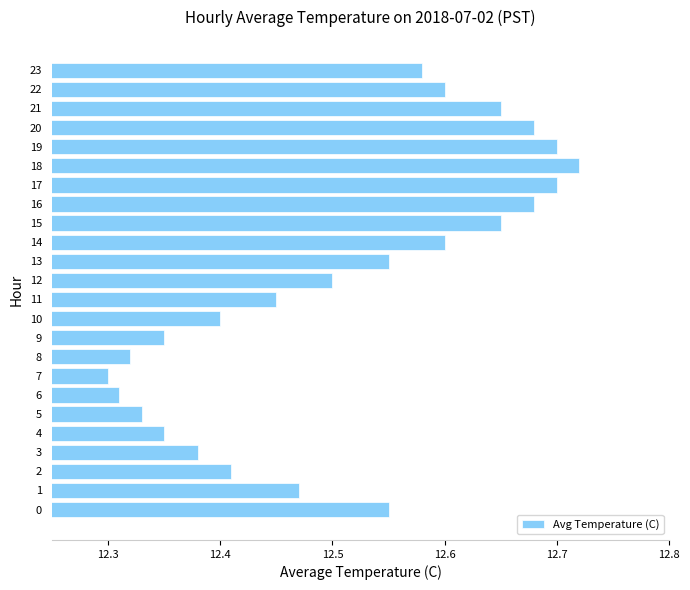

What is the difference between the maximum and minimum values?

0.4